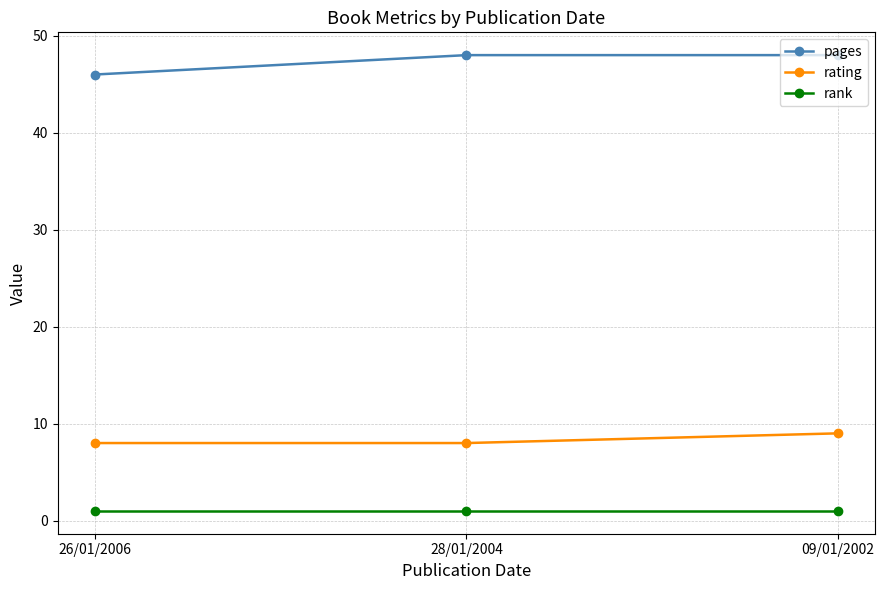

What is the value of the rating point at the 2nd from the left?

8